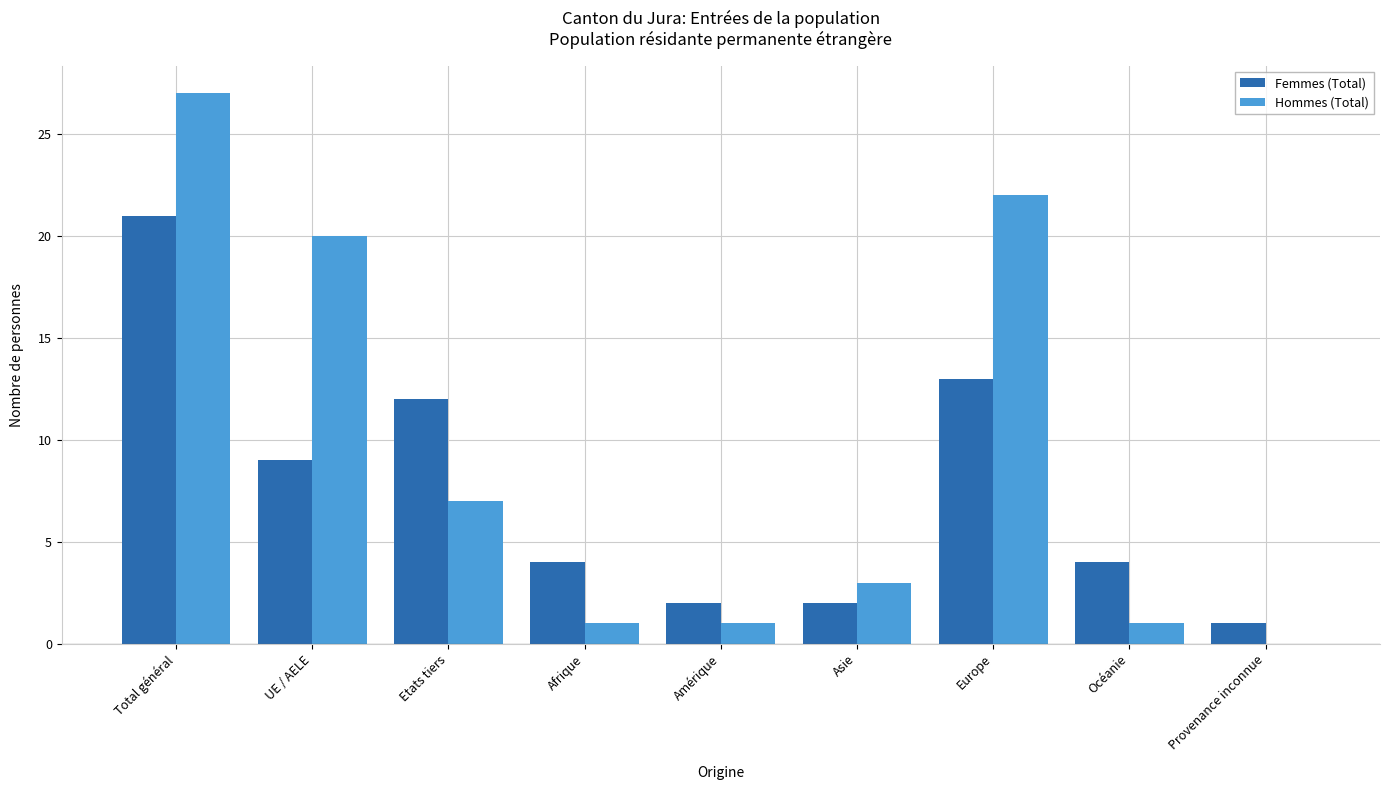

Between Total général and Europe, which series saw the biggest shift?

Femmes (Total)